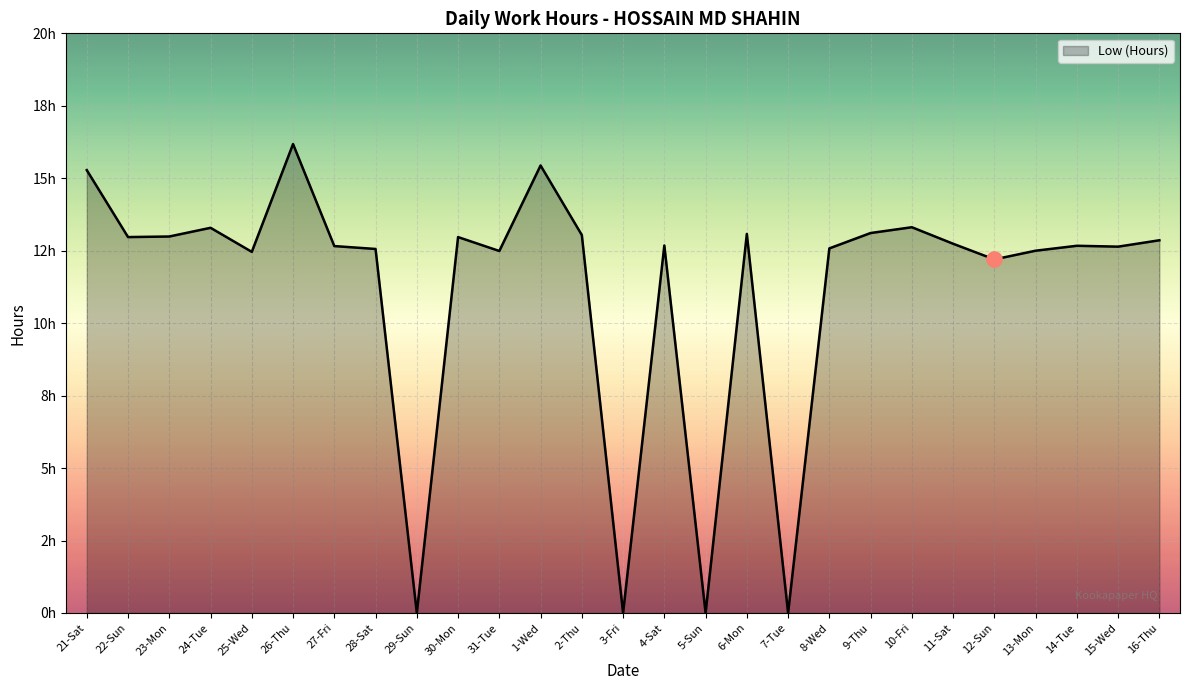

Does the chart have visible grid lines?

Yes